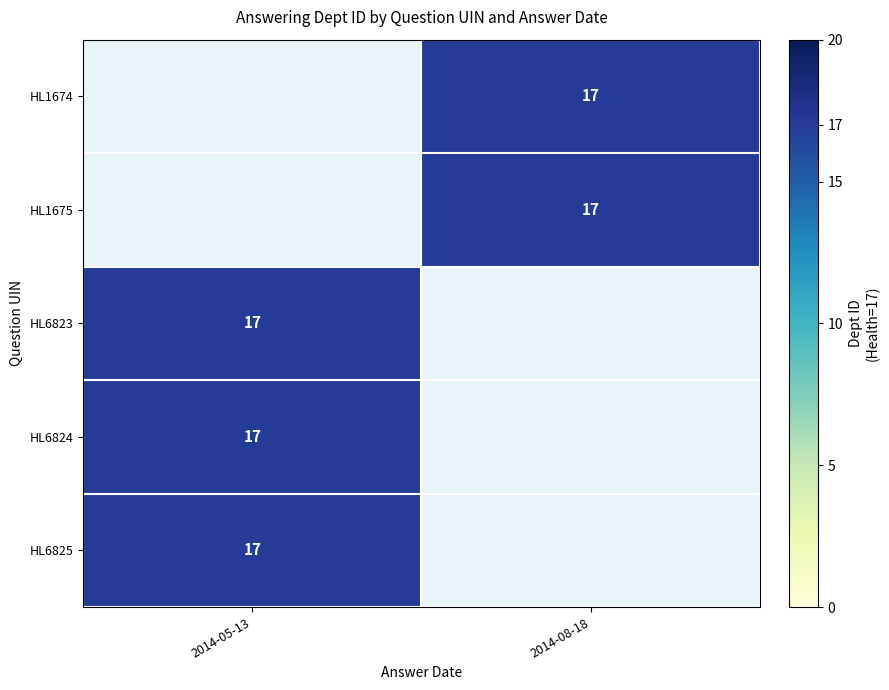

Is the value of HL6823 at 2014-05-13 greater than the value of HL1674 at 2014-08-18?

No